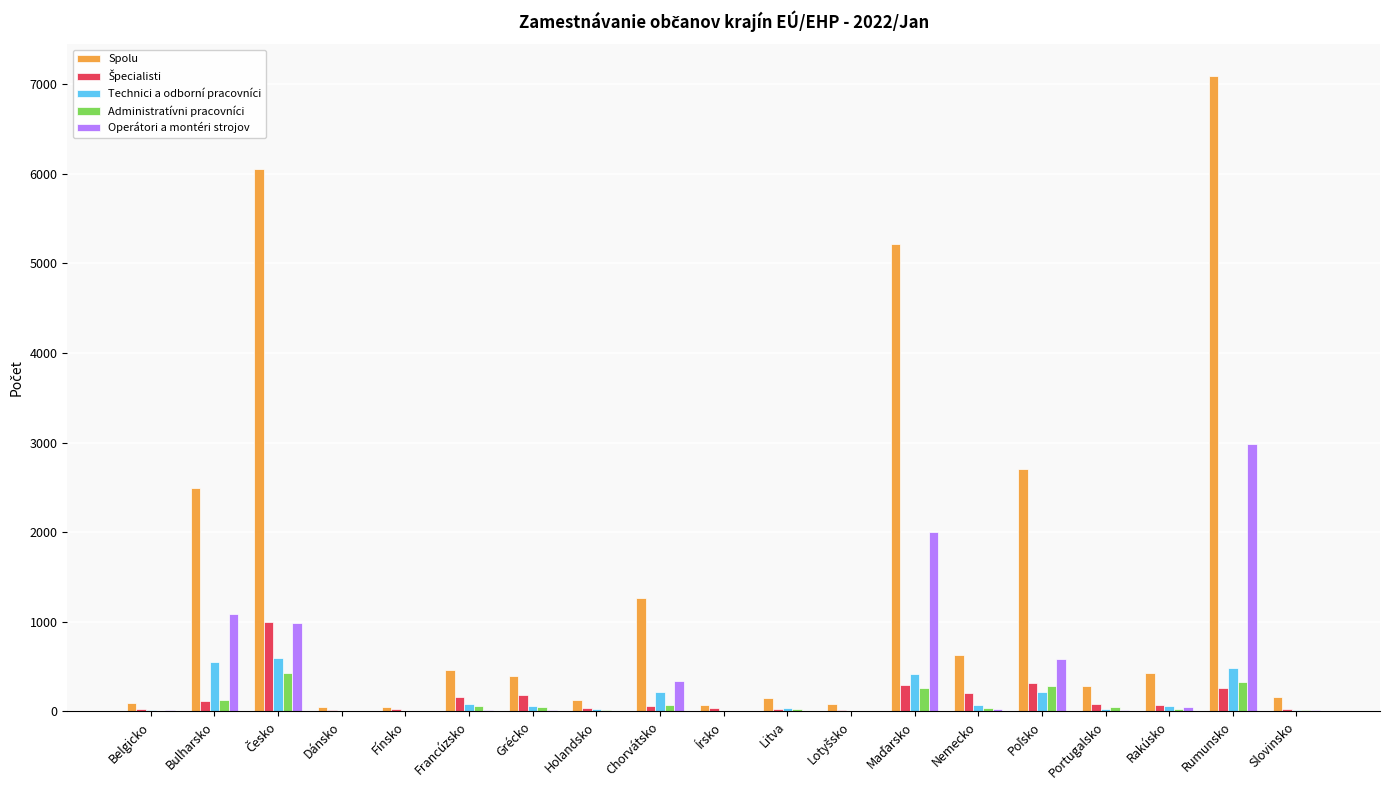

How many categories are shown in the chart?

19